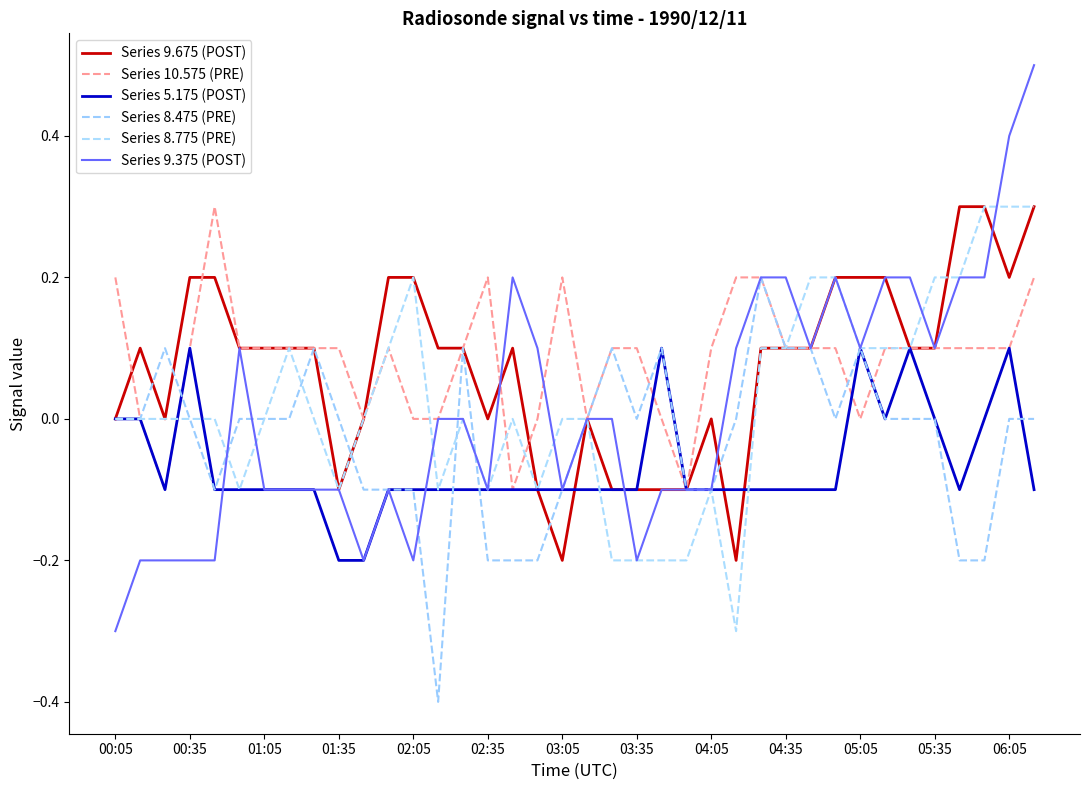

What are all the series names shown in the legend?

Series 9.675 (POST), Series 10.575 (PRE), Series 5.175 (POST), Series 8.475 (PRE), Series 8.775 (PRE), Series 9.375 (POST)